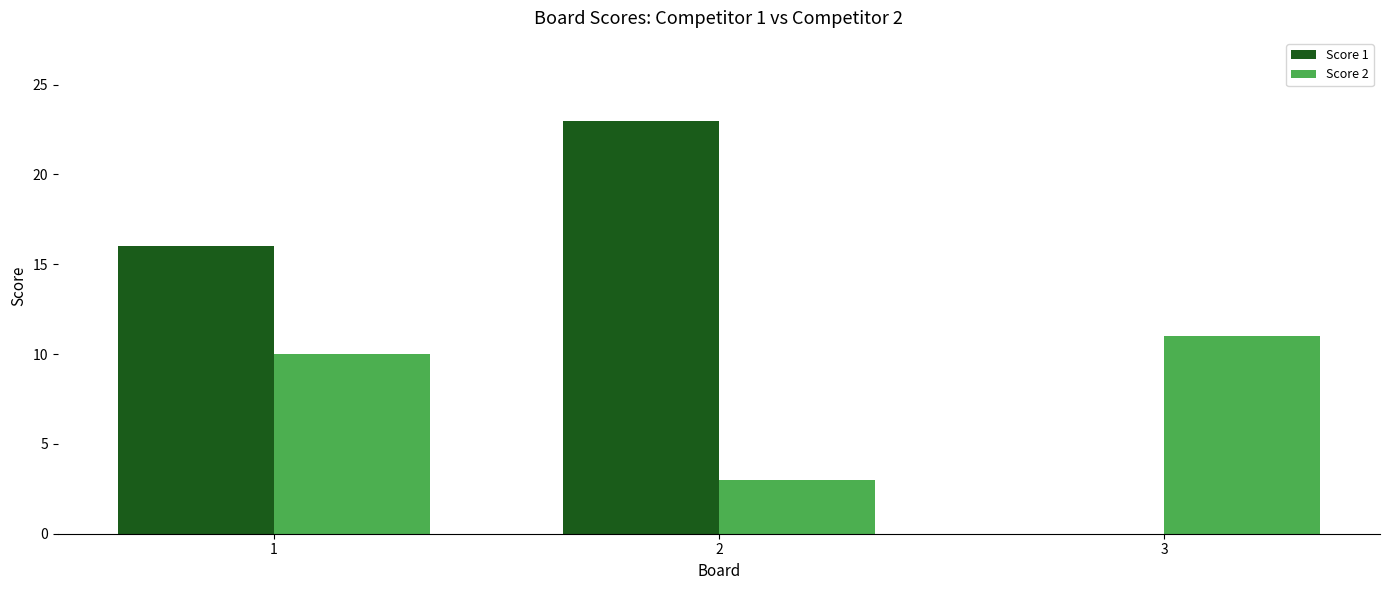

What is the maximum value shown in the chart?

23